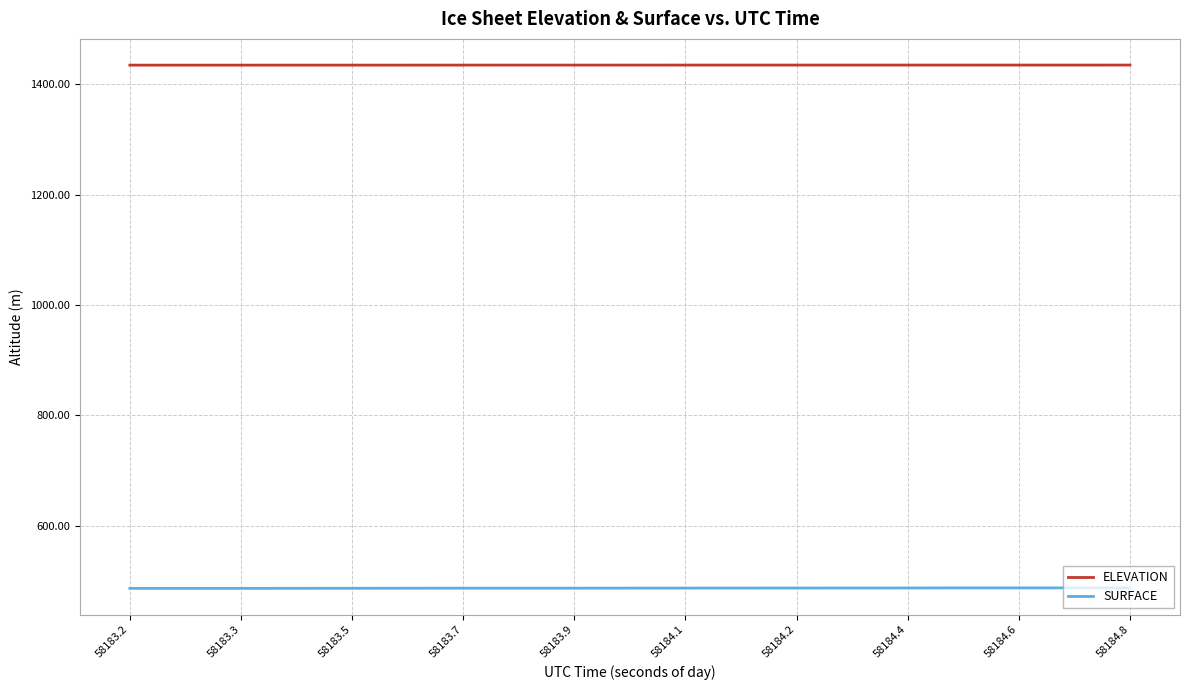

List the series in order of their overall mean, highest first.

ELEVATION, SURFACE